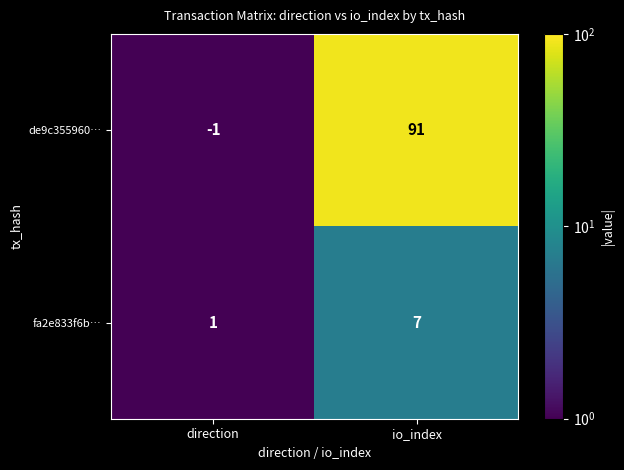

The de9c355960… series shows 158 at io_index. True or false?

False